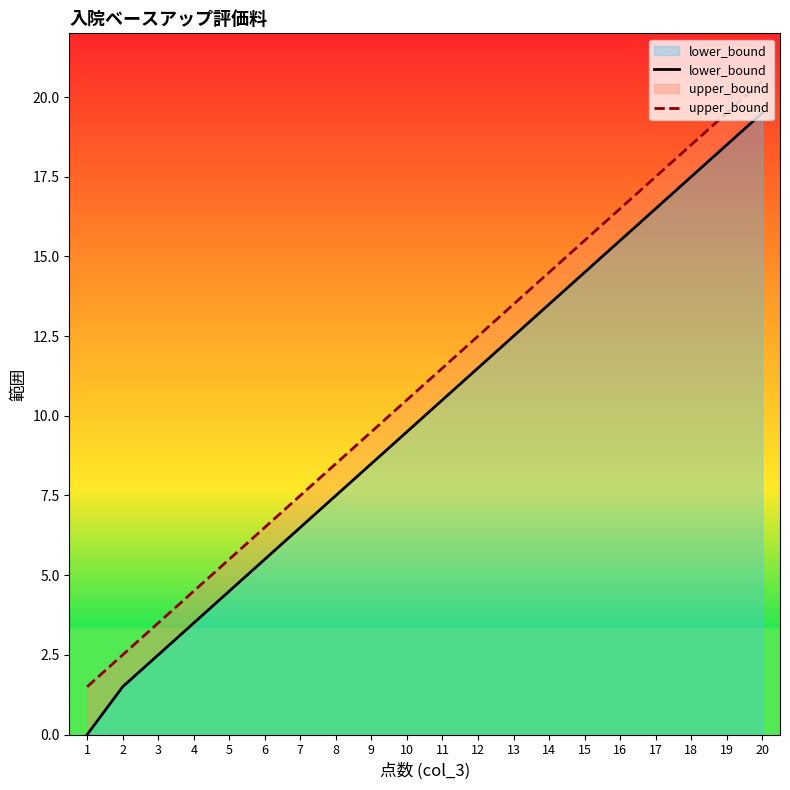

Which series has the largest total across all categories?

upper_bound